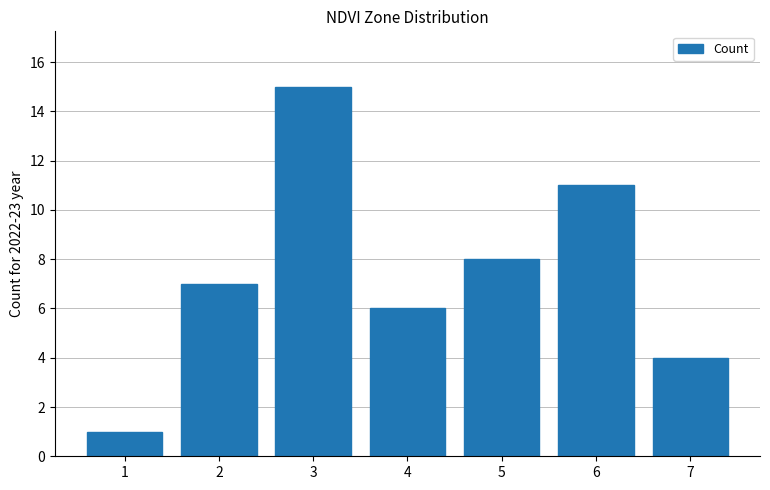

Rank the categories by value from highest to lowest.

3, 6, 5, 2, 4, 7, 1